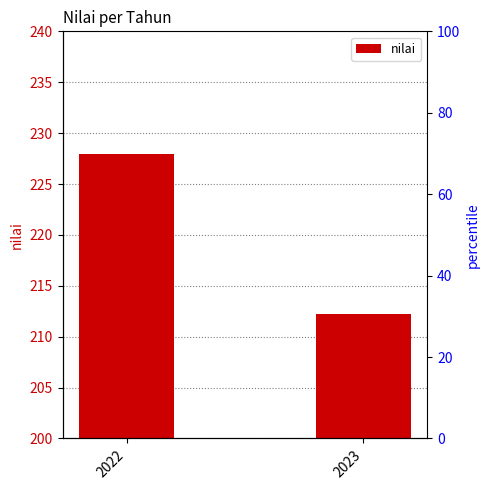

List the labels in order of value, smallest first.

2023, 2022